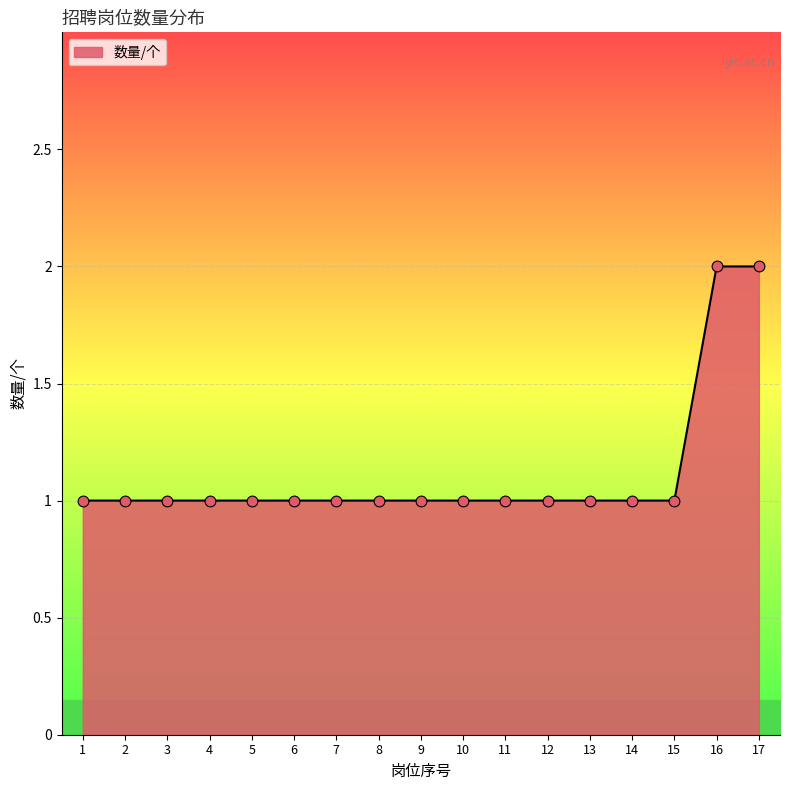

What is the ratio of the value at 3 to the value at 12?

1.0